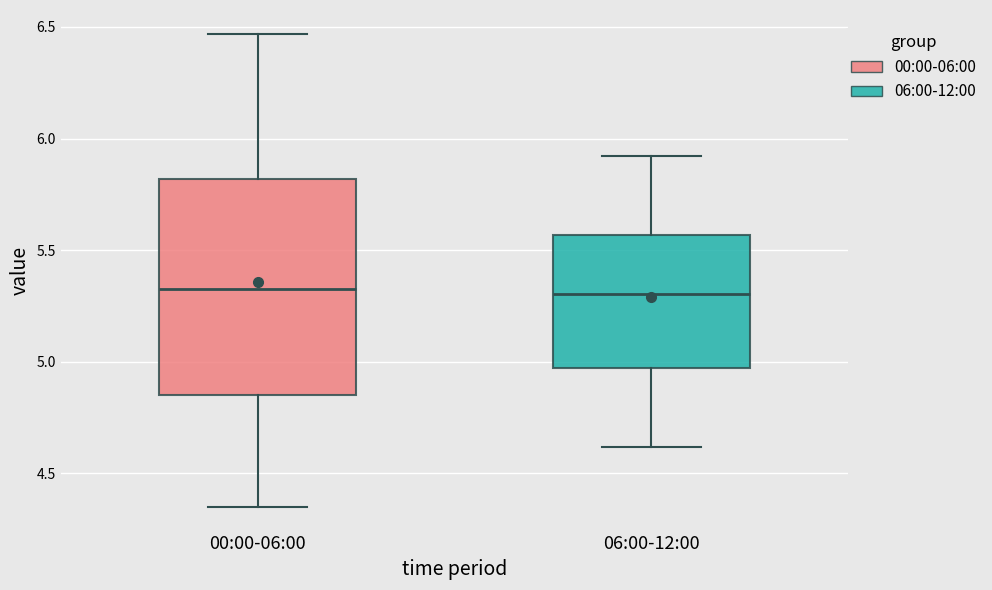

Reading left to right, transcribe this box plot: for each box, give where its median line is, the range the box spans, and where its two whiskers end, as read against the y-axis. The values are not printed on the chart, so give them approximately, as read against the axis.

00:00-06:00: median 5.35, box 4.85 to 5.80, whiskers 4.35 to 6.45
06:00-12:00: median 5.30, box 4.95 to 5.55, whiskers 4.60 to 5.90